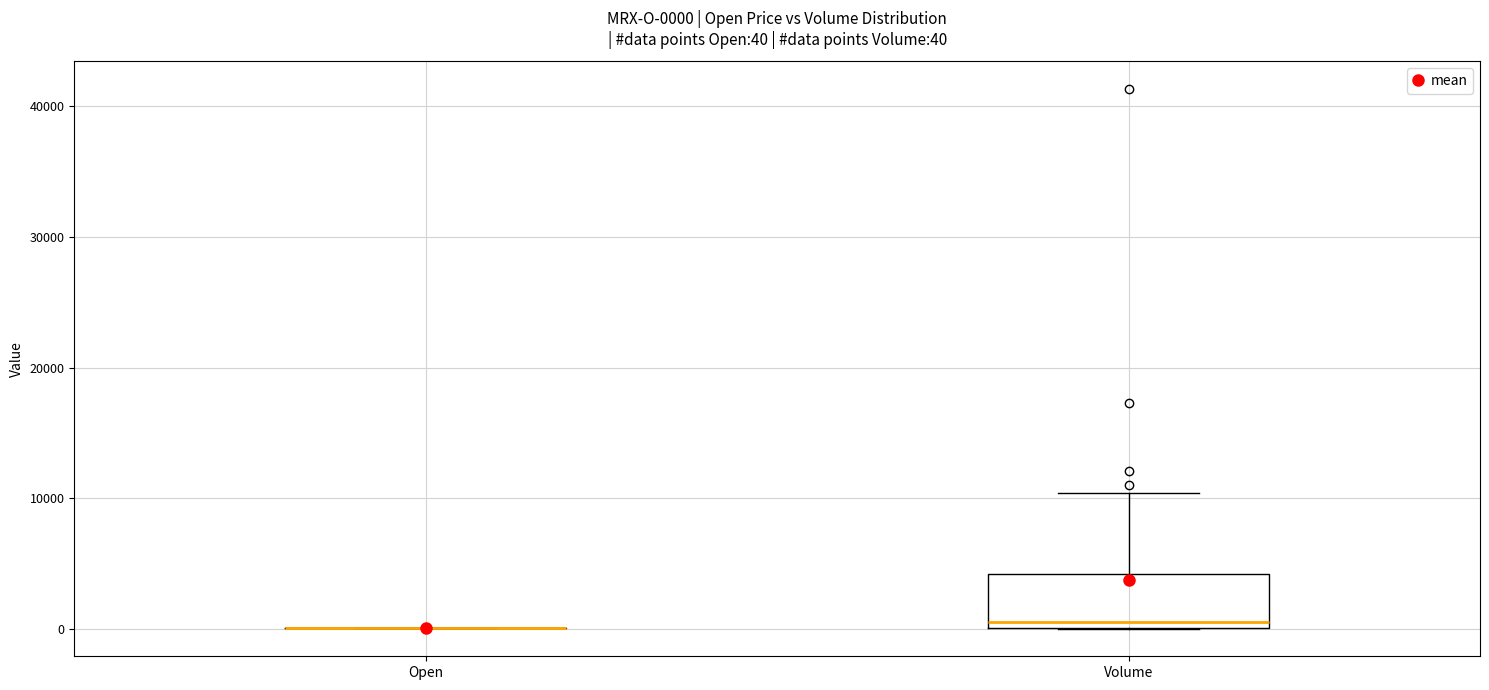

Which box is the tallest, from its lower edge to its upper edge?

Volume